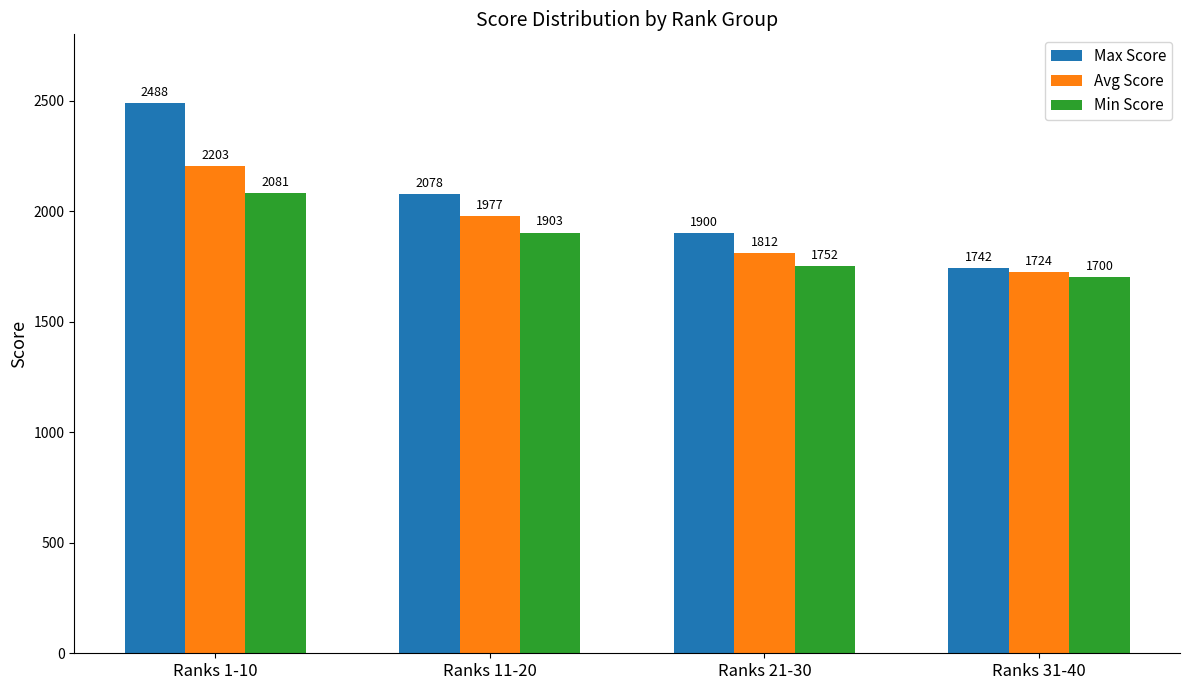

What is the greatest value displayed?

2488.0